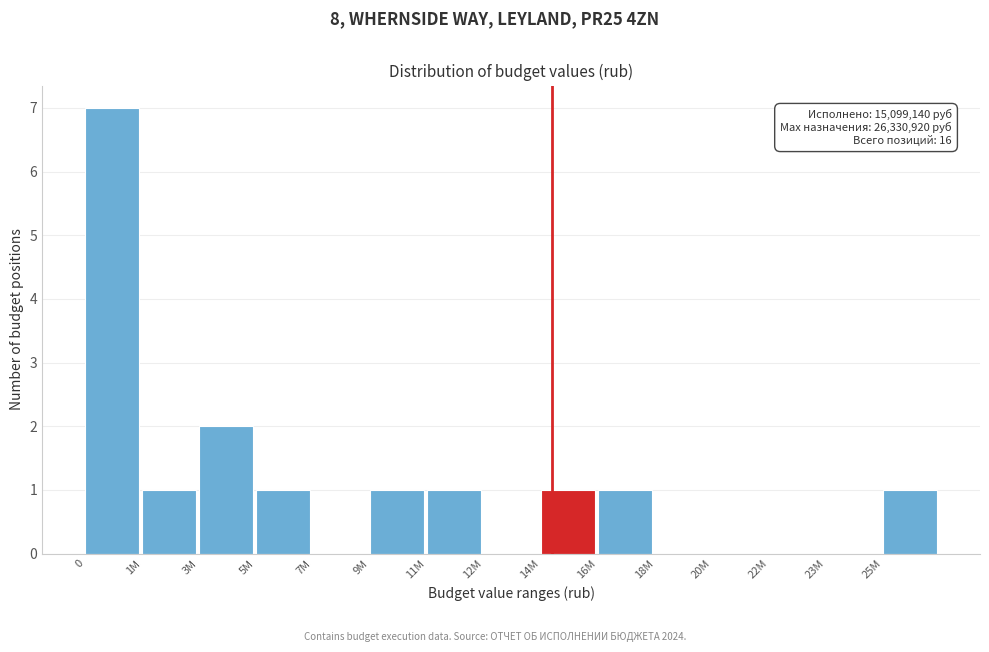

Reading left to right, list all the values displayed in this chart.

0=7	1M=1	3M=2	5M=1	7M=0	9M=1	11M=1	12M=0	14M=1	16M=1	18M=0	20M=0	22M=0	23M=0	25M=1